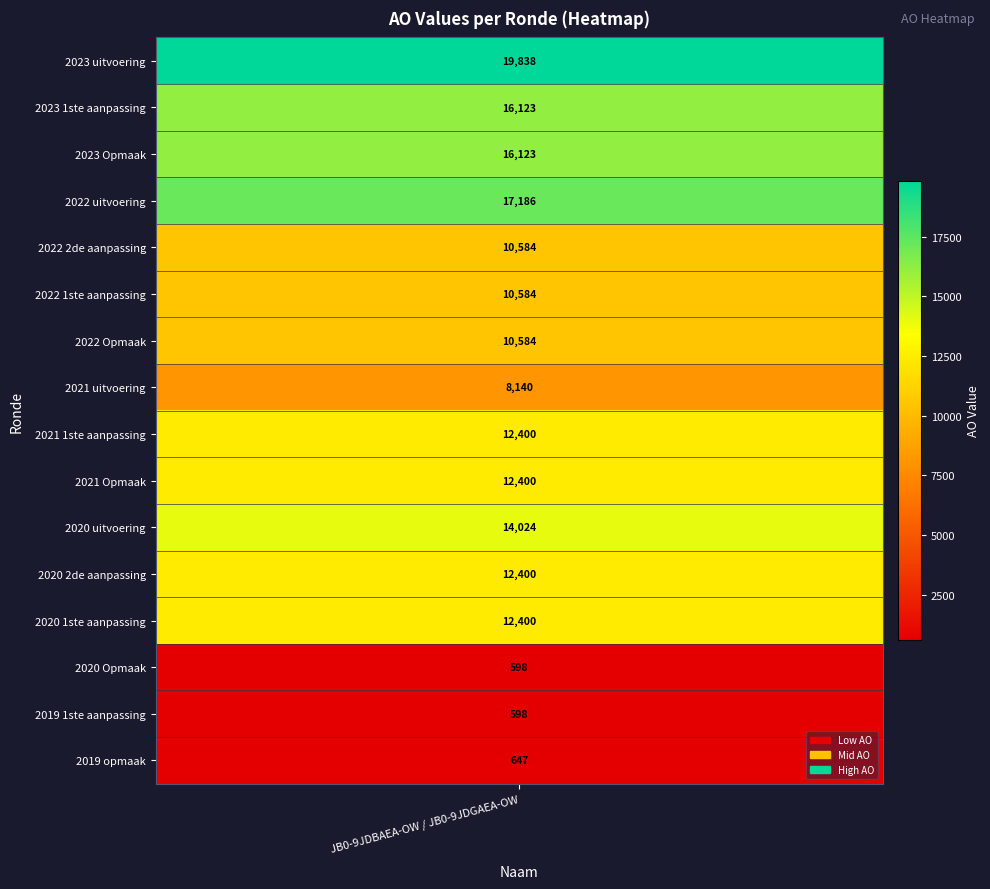

List the labels in order of value, largest first.

2023 uitvoering, 2022 uitvoering, 2023 1ste aanpassing, 2023 Opmaak, 2020 uitvoering, 2021 1ste aanpassing, 2021 Opmaak, 2020 2de aanpassing, 2020 1ste aanpassing, 2022 2de aanpassing, 2022 1ste aanpassing, 2022 Opmaak, 2021 uitvoering, 2019 opmaak, 2020 Opmaak, 2019 1ste aanpassing